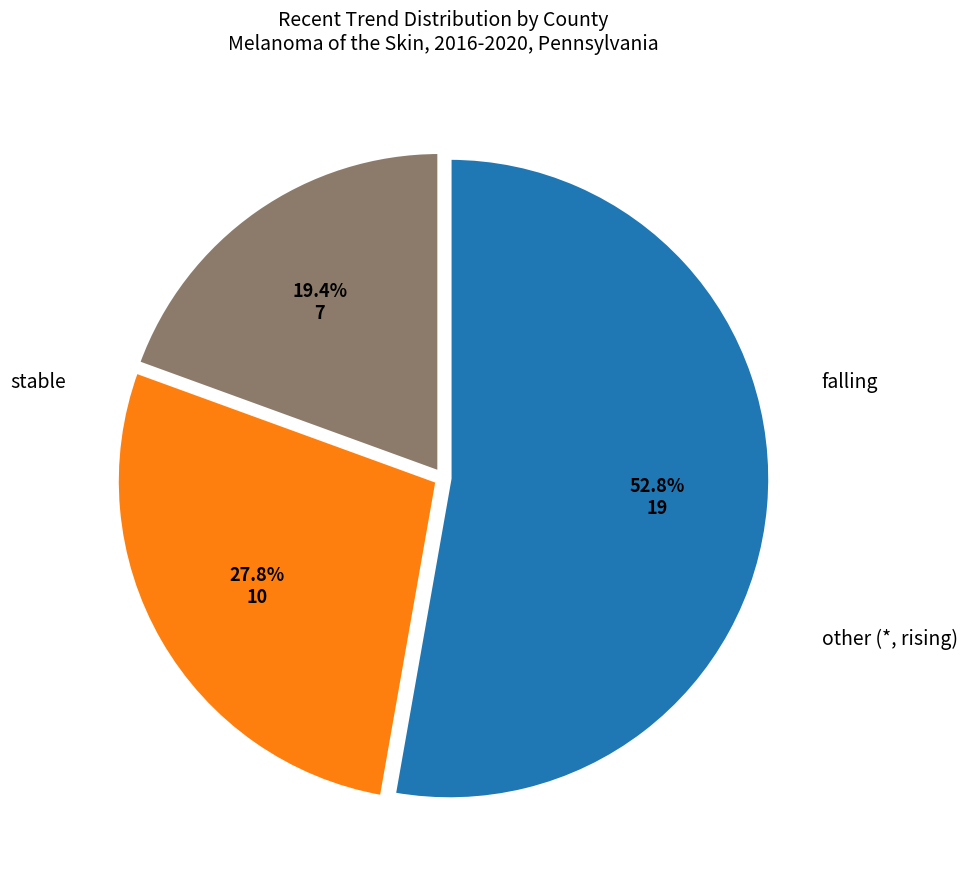

Which slice is the smallest?

rising